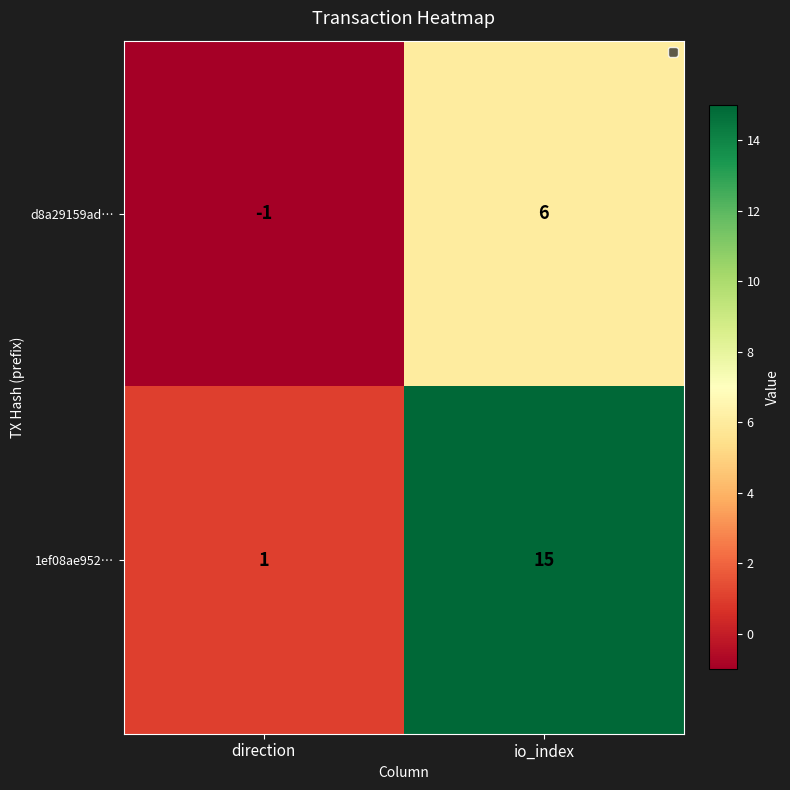

What is the difference between the maximum and minimum values in the d8a29159ad… series?

7